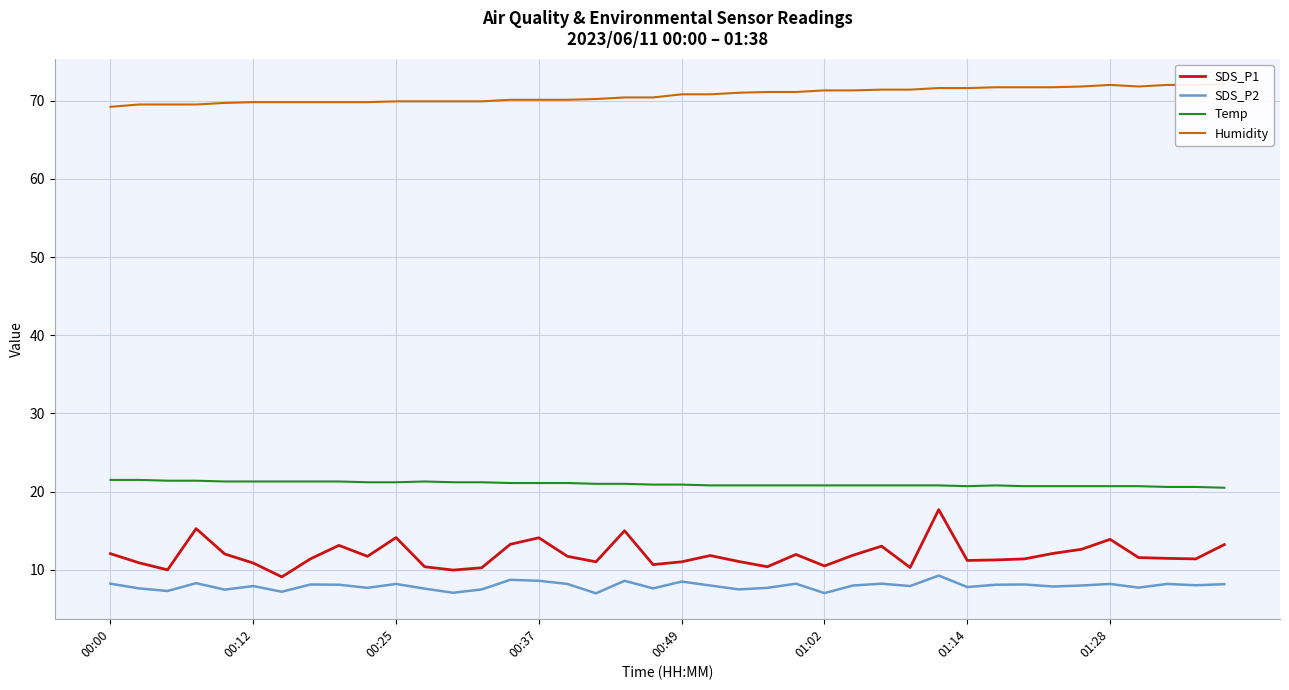

Which series changed the most between 12 and 18?

SDS_P1